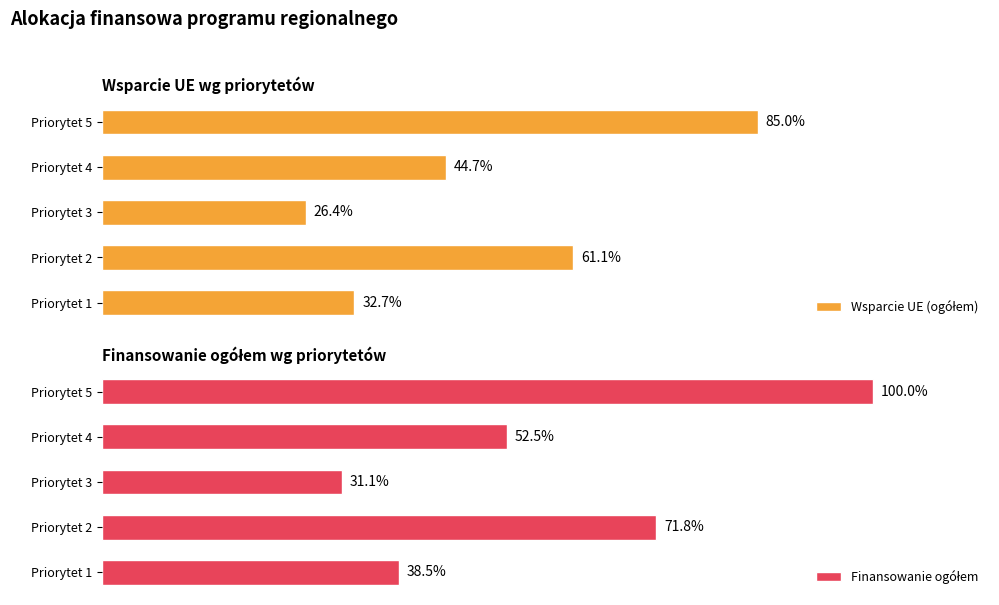

Count the Wsparcie UE (ogółem) values in the range 183808765 to 342886142.

3